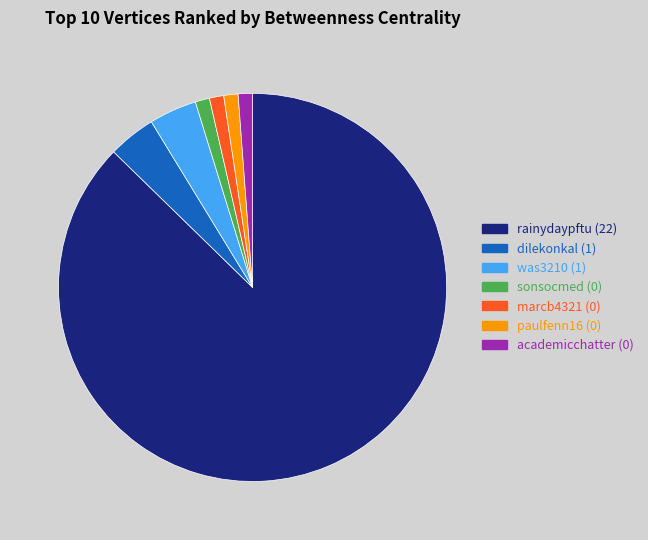

Is it true that rainydaypftu (22) is 87% of the pie?

True